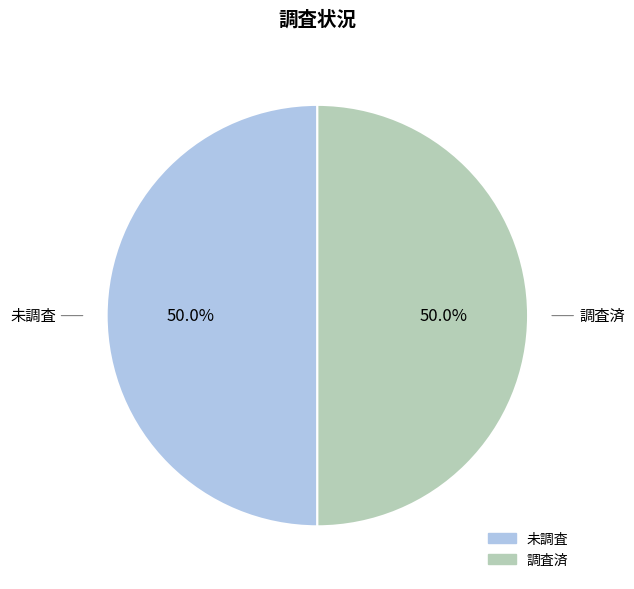

Count the number of slices in the pie.

2